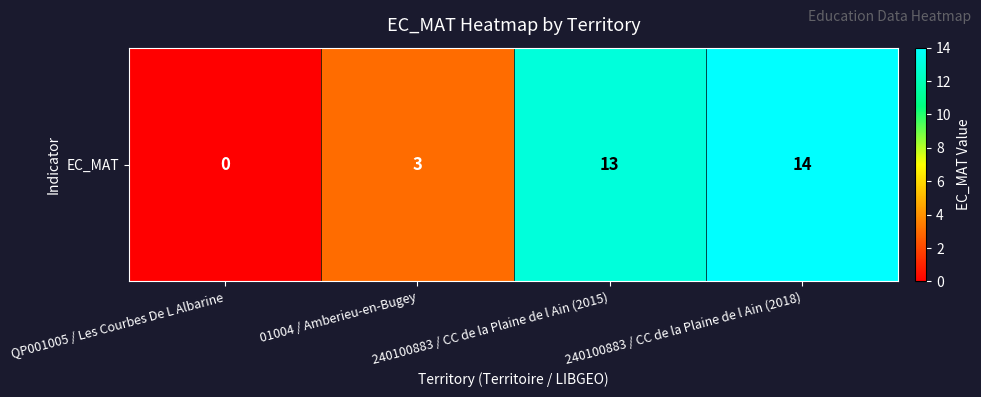

Rank the categories by value from highest to lowest.

240100883 / CC de la Plaine de l Ain (2018), 240100883 / CC de la Plaine de l Ain (2015), 01004 / Amberieu-en-Bugey, QP001005 / Les Courbes De L Albarine